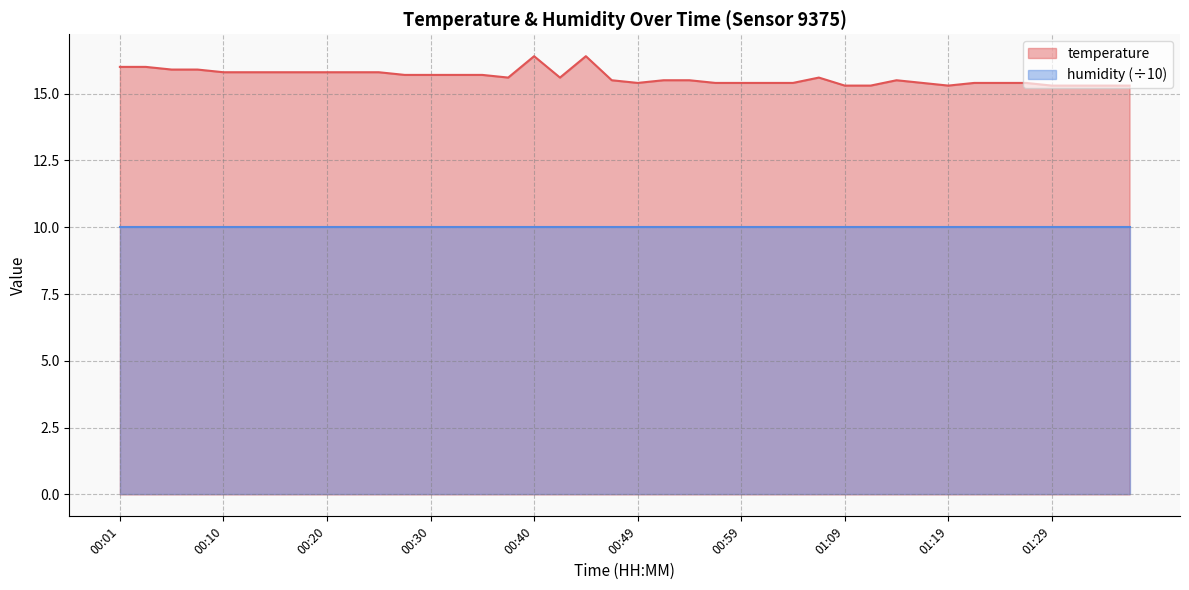

True or false: the data shows 15.4 at 01:04.

True